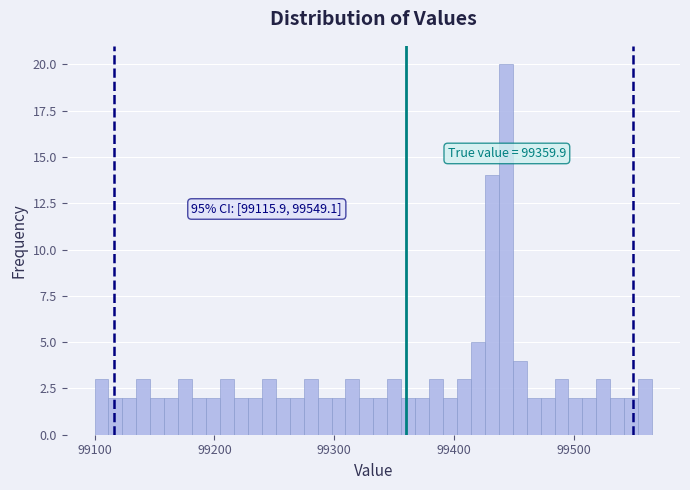

Read against the x-axis, roughly where is the centre of the tallest bar?

99440